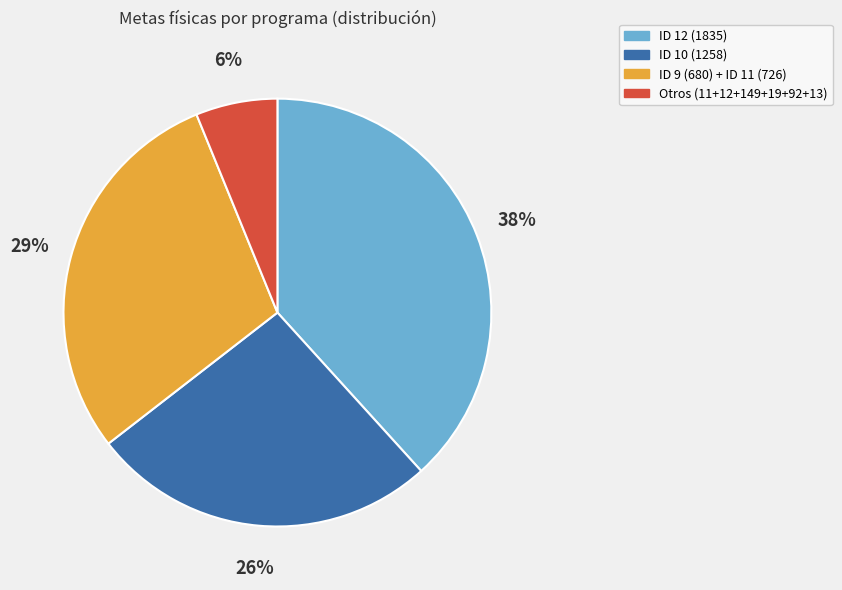

How many slices are in this pie chart?

4